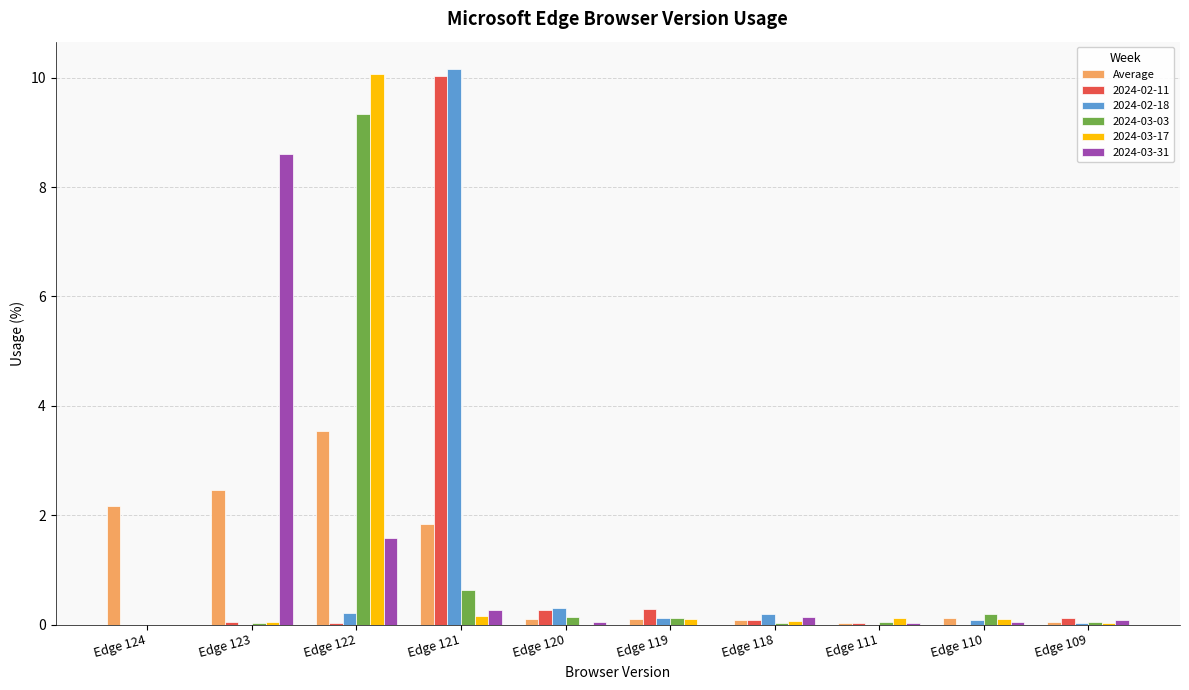

What is the highest value of the 2024-03-17 series?

10.1